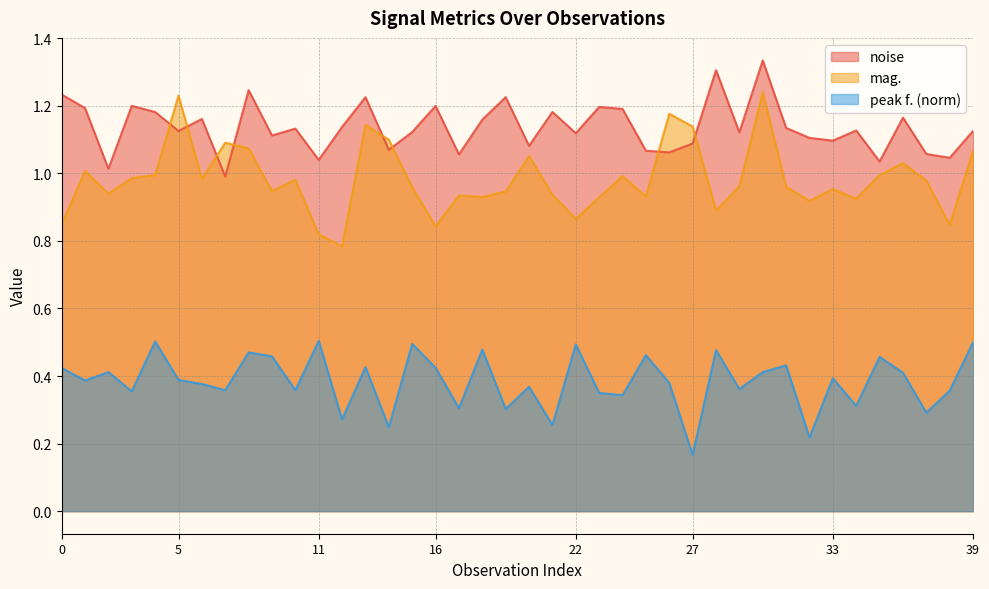

Which series has the widest spread of values?

mag.